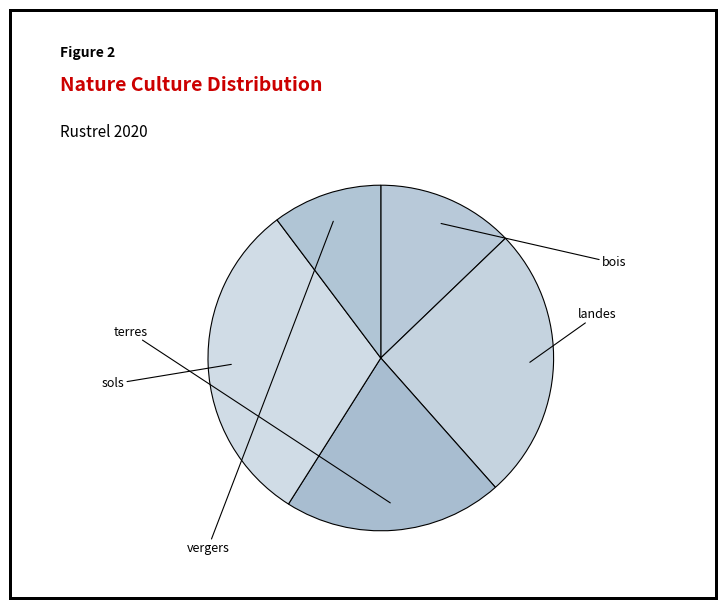

How many slices are in this pie chart?

5